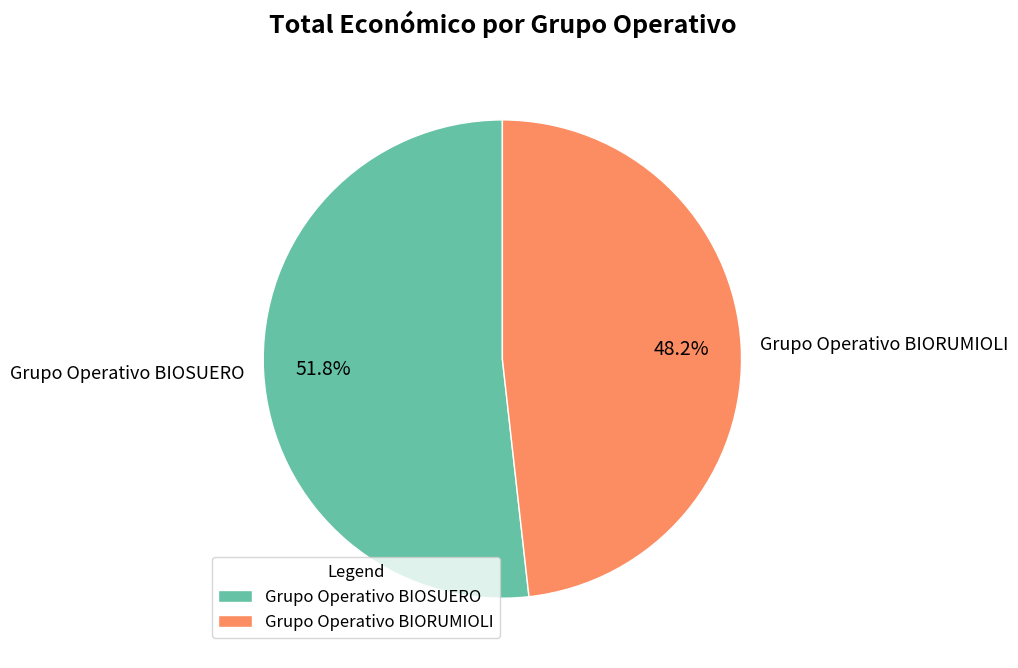

To the nearest percent, what is the combined percentage of Grupo Operativo BIORUMIOLI and Grupo Operativo BIOSUERO?

100%